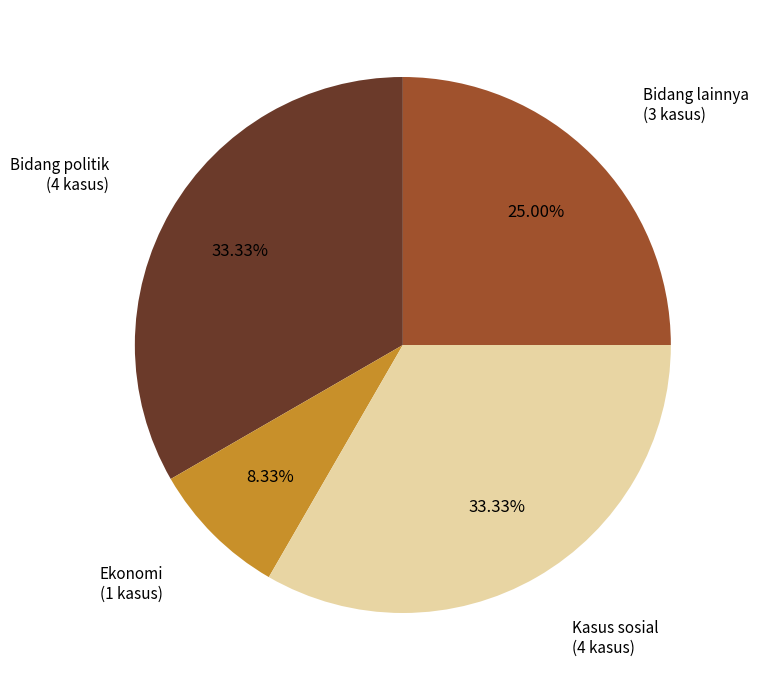

How many segments does this pie chart have?

4